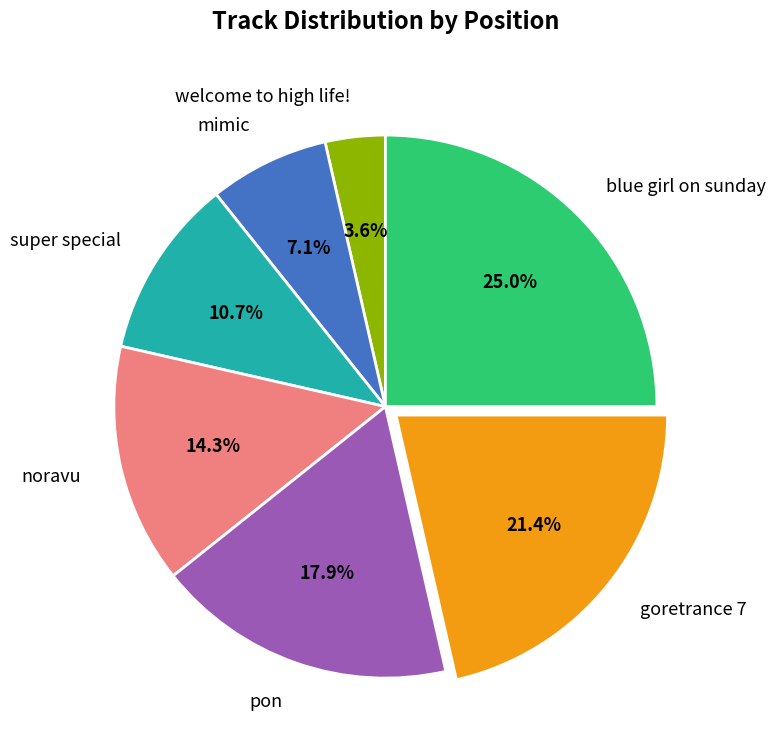

To the nearest percent, what is the difference between the super special and pon slice percentages?

7%